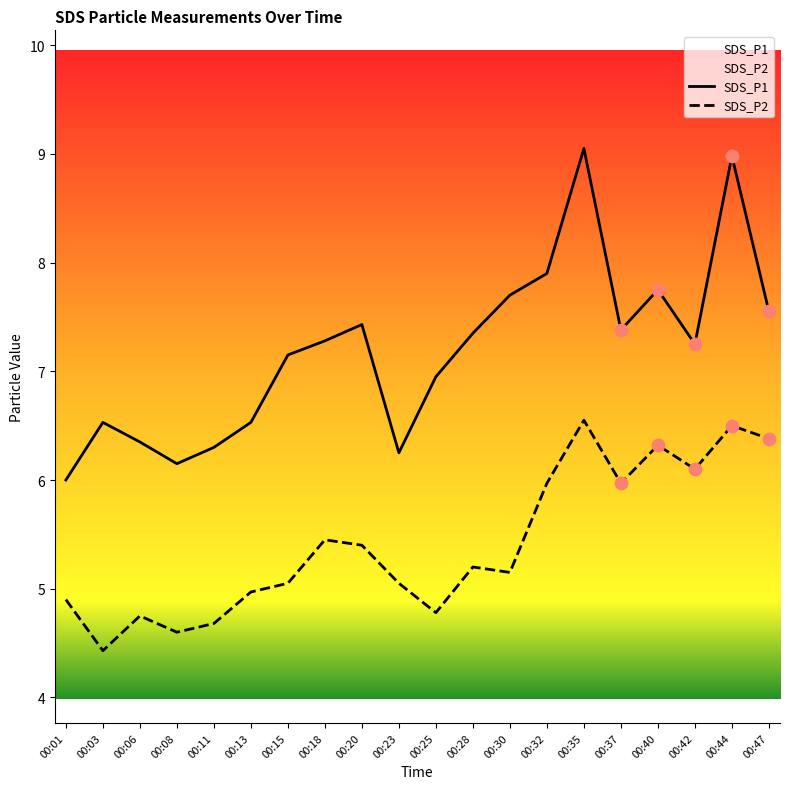

Which series has the largest Y range (max minus min)?

SDS_P1